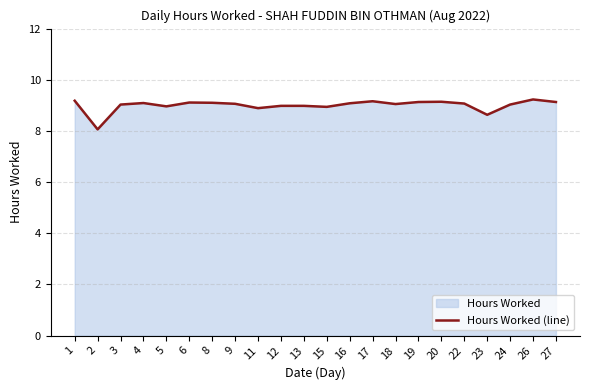

What is the difference between the maximum and minimum values?

1.2